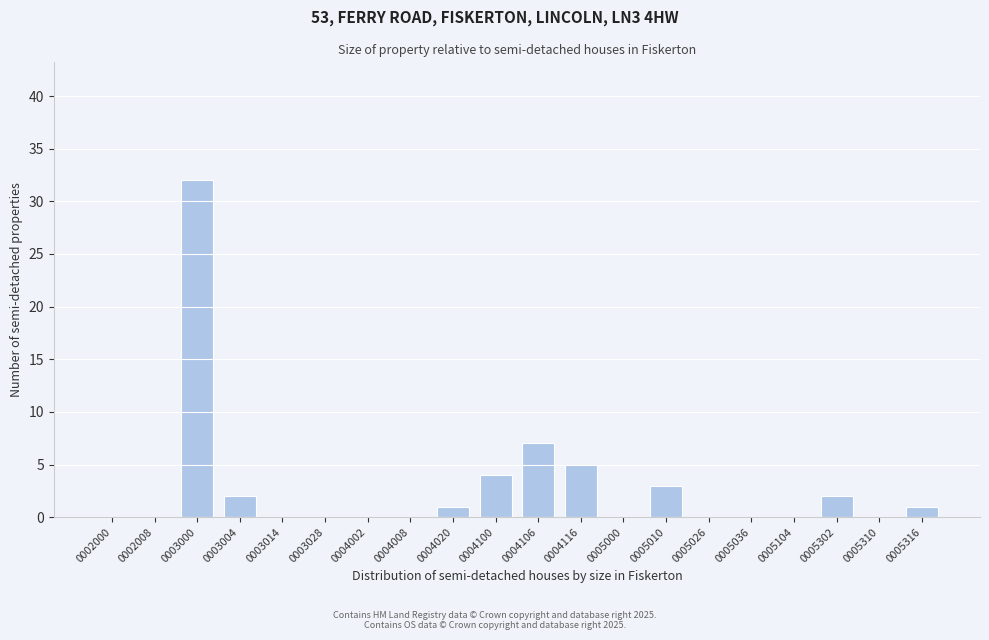

Reading right to left, extract all data points from this chart.

0005316=1	0005310=0	0005302=2	0005104=0	0005036=0	0005026=0	0005010=3	0005000=0	0004116=5	0004106=7	0004100=4	0004020=1	0004008=0	0004002=0	0003028=0	0003014=0	0003004=2	0003000=32	0002008=0	0002000=0